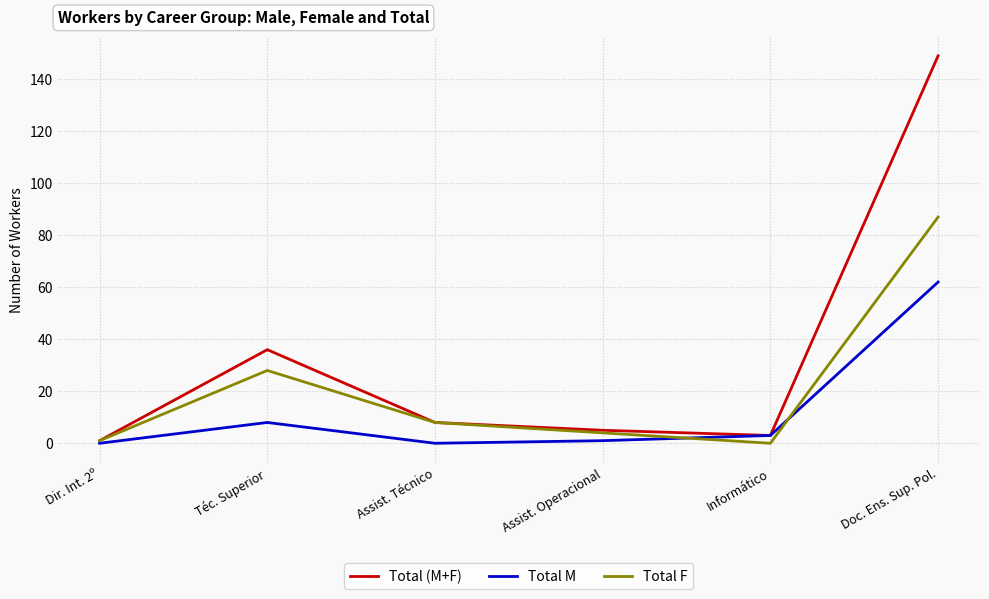

In Total M, how many points are lower than both neighbors (excluding endpoints)?

1